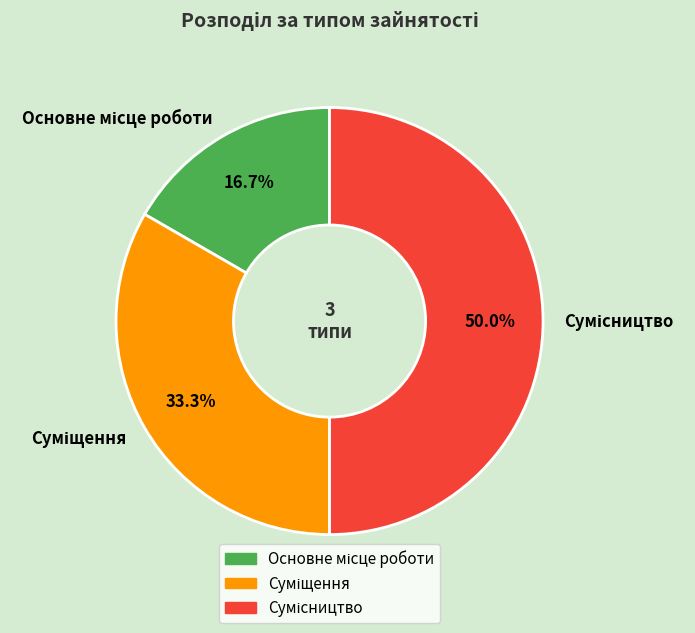

Count the number of slices in the pie.

3